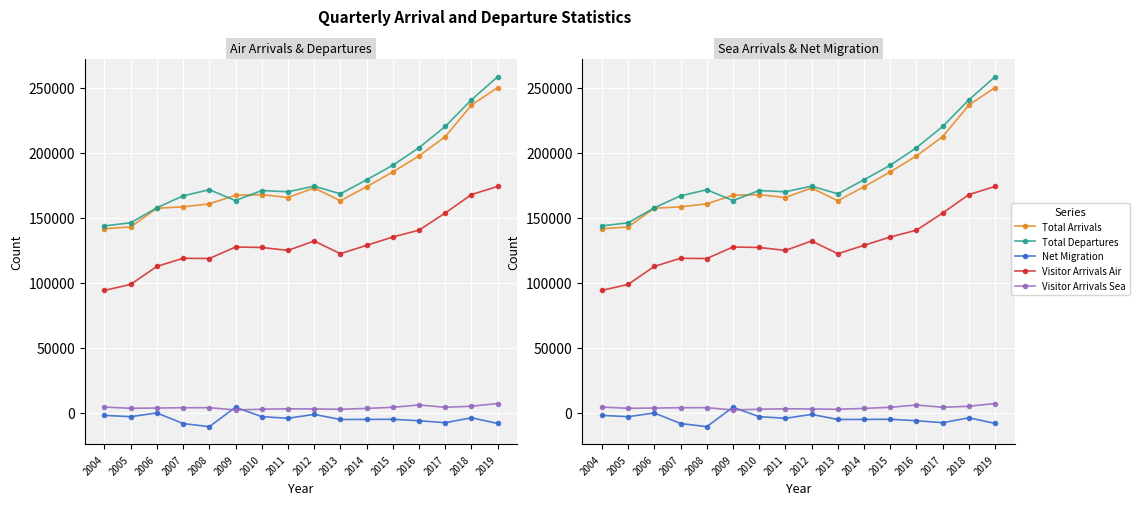

What is the total value across all series at 2008?

443224